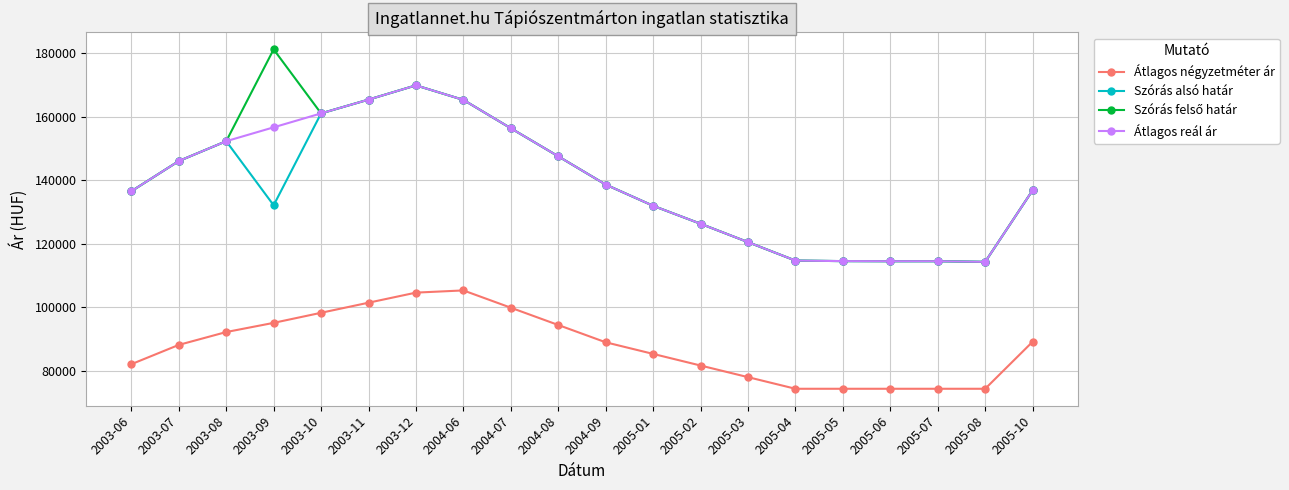

What position from the right is 2003-07?

19